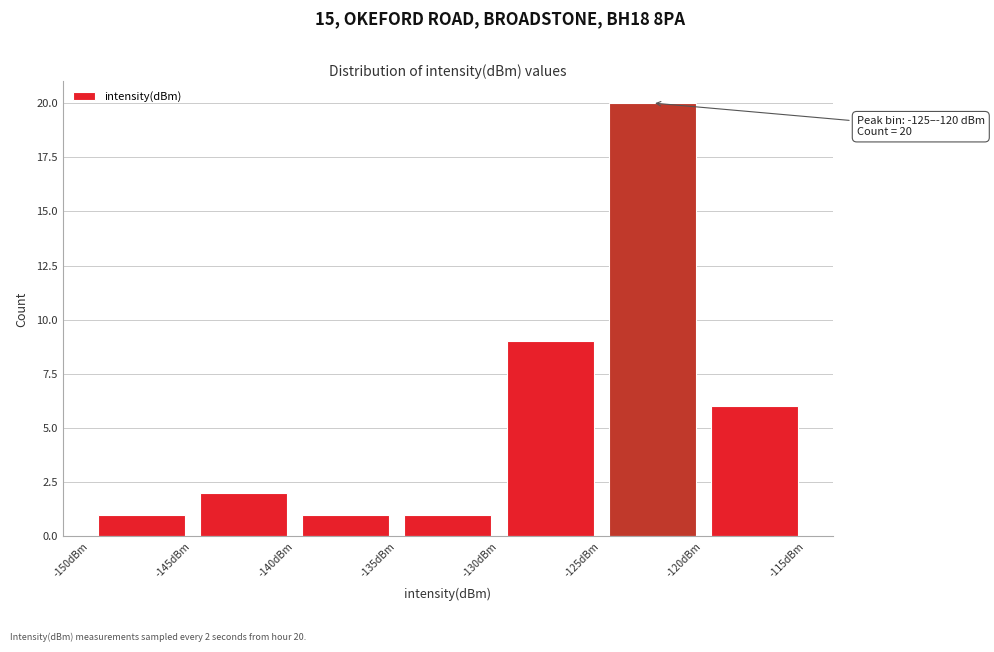

Over which range of the x-axis is the bar tallest?

-125 to -120